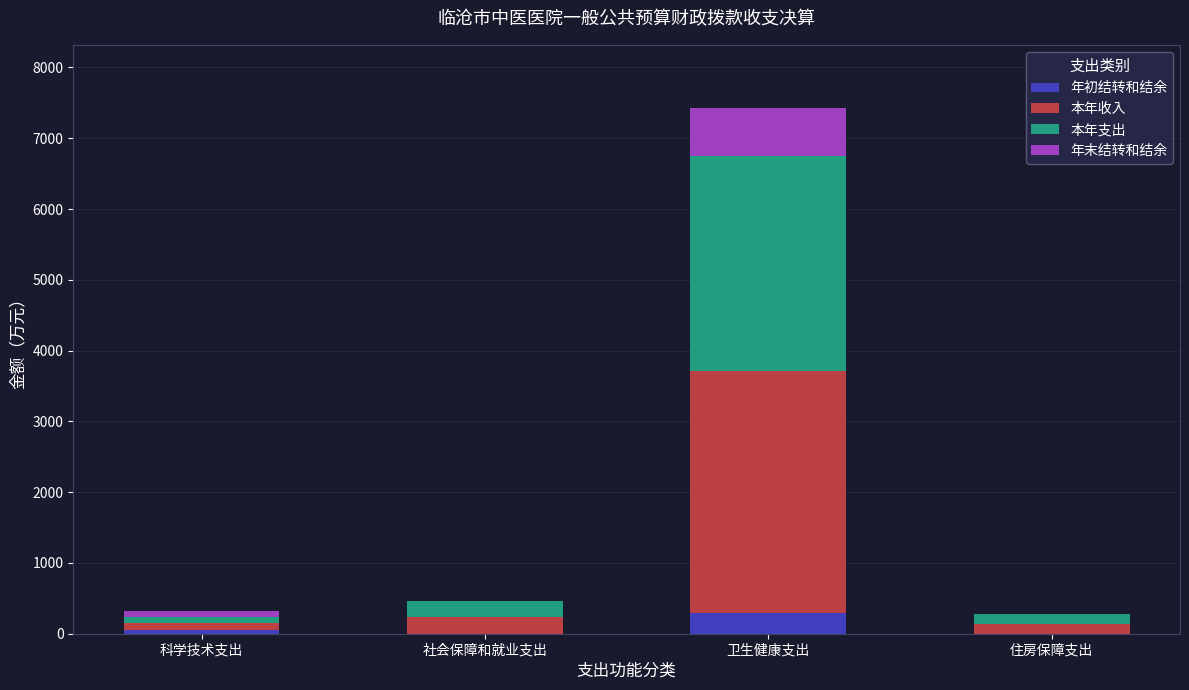

Are the bars horizontal?

No